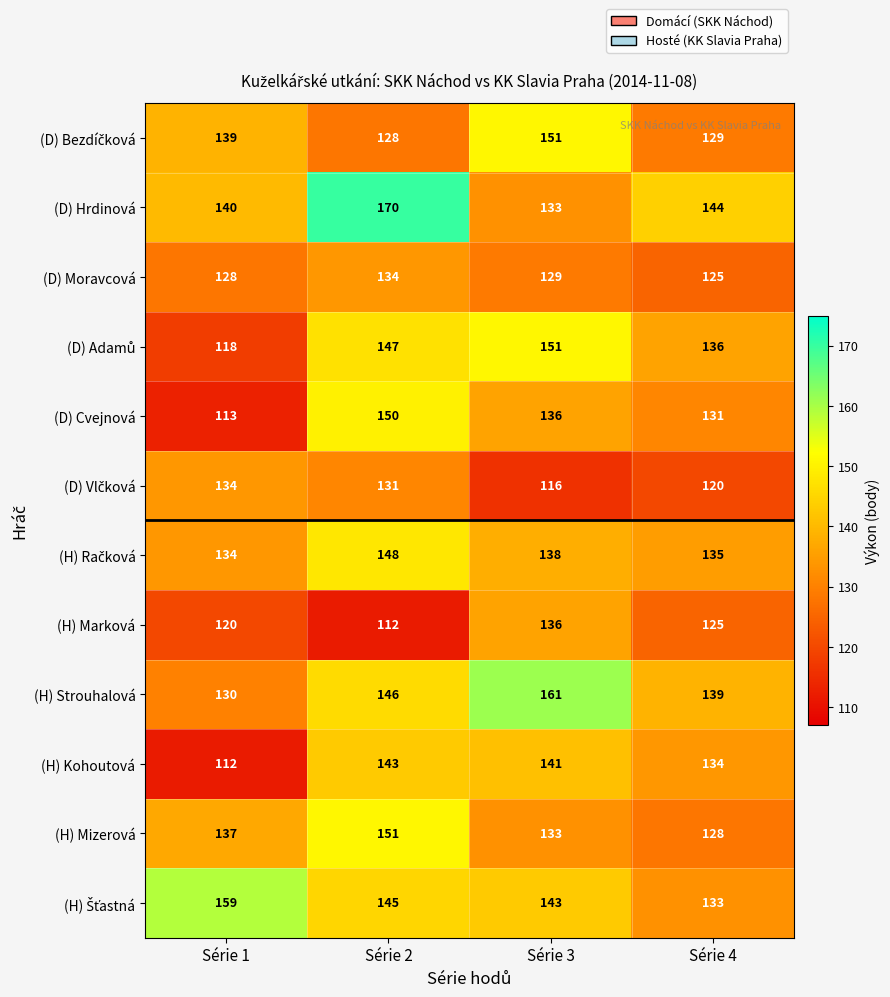

List the labels in order of (D) Cvejnová value, largest first.

Série 2, Série 3, Série 4, Série 1